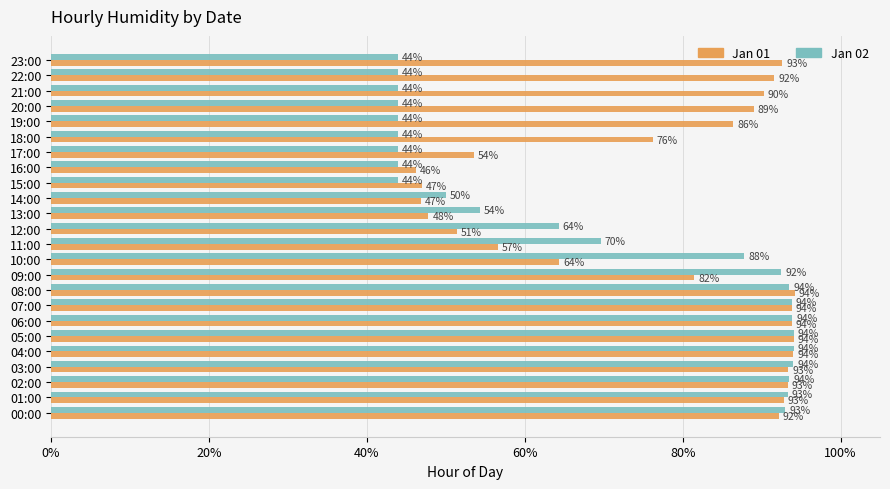

Which series has the largest total across all categories?

Jan 01